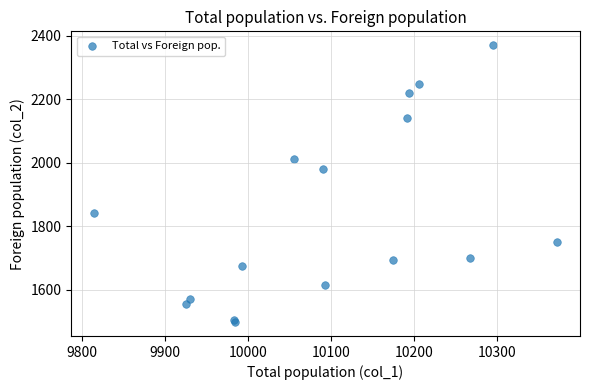

What Y value in the scatter plot is closest to 1934?

1981